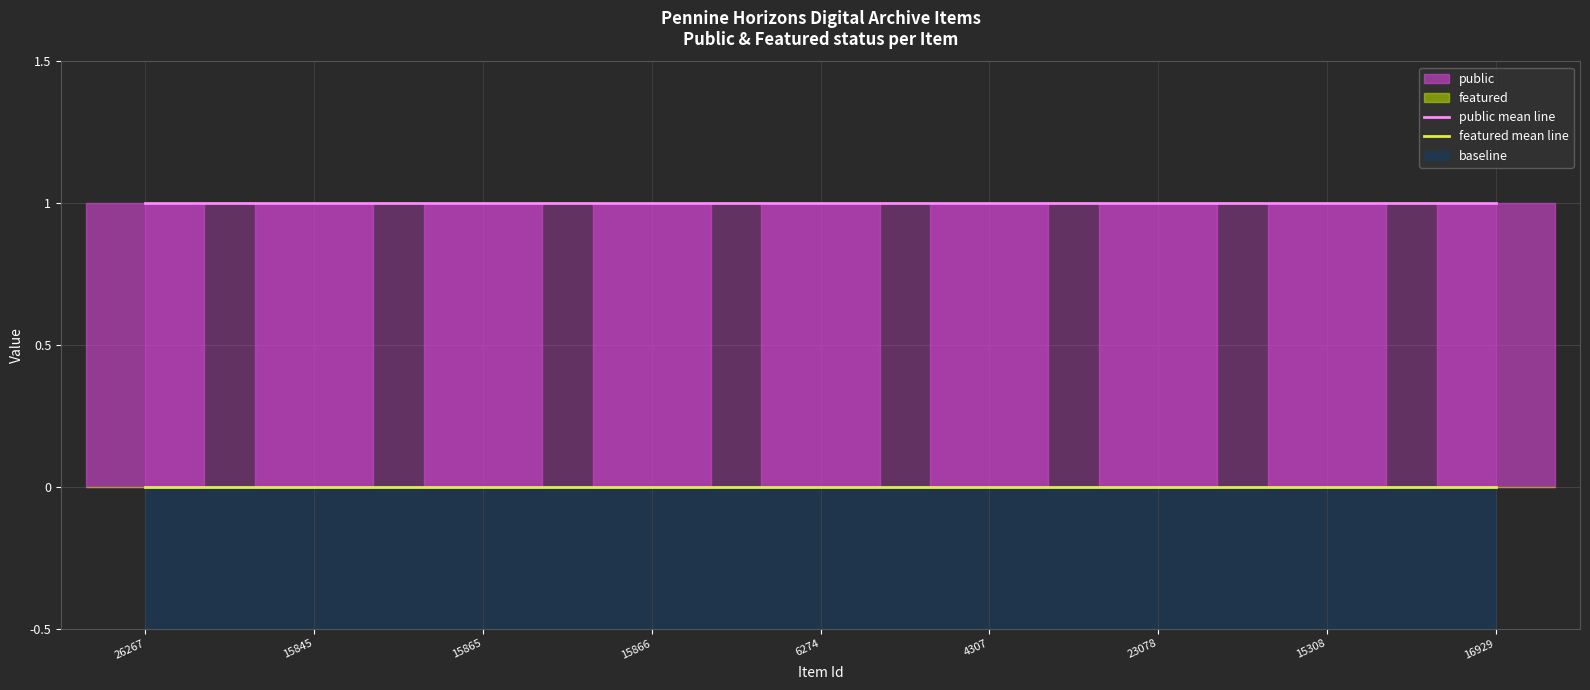

What position from the left is 15866?

4